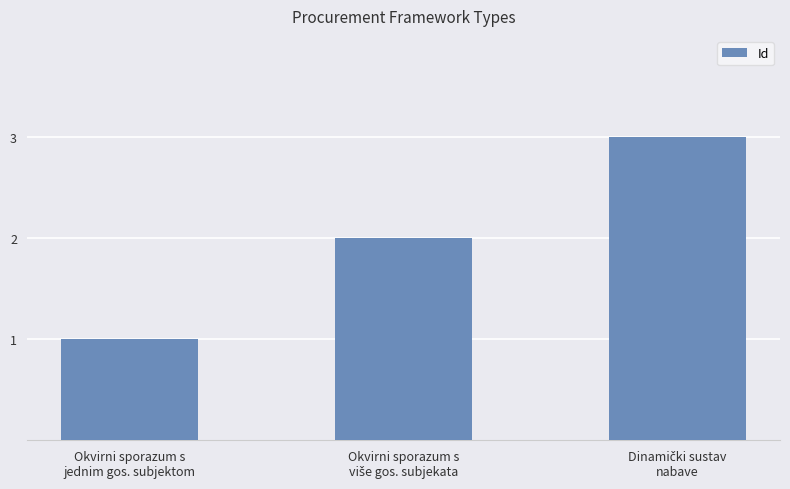

What is the sum of all values?

6